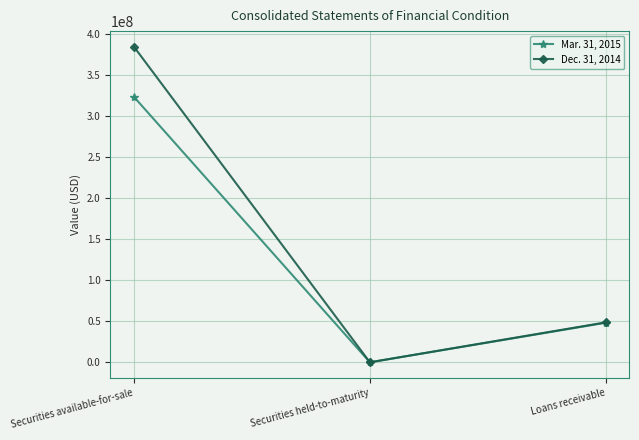

How many lines are shown in the chart?

2